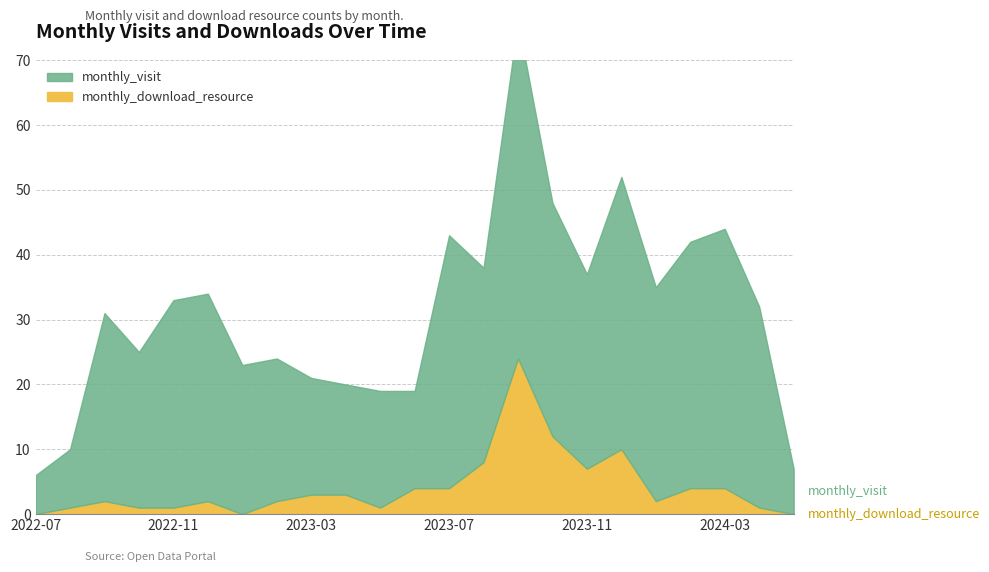

True or false: monthly_download_resource has more than 1 points higher than both neighbors.

True